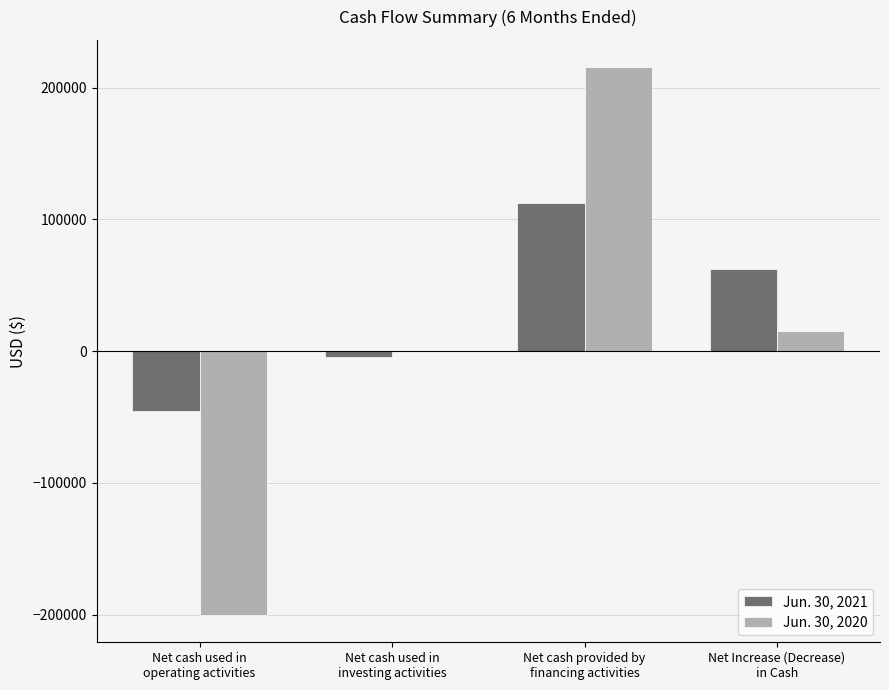

What is the maximum value shown in the chart?

215485